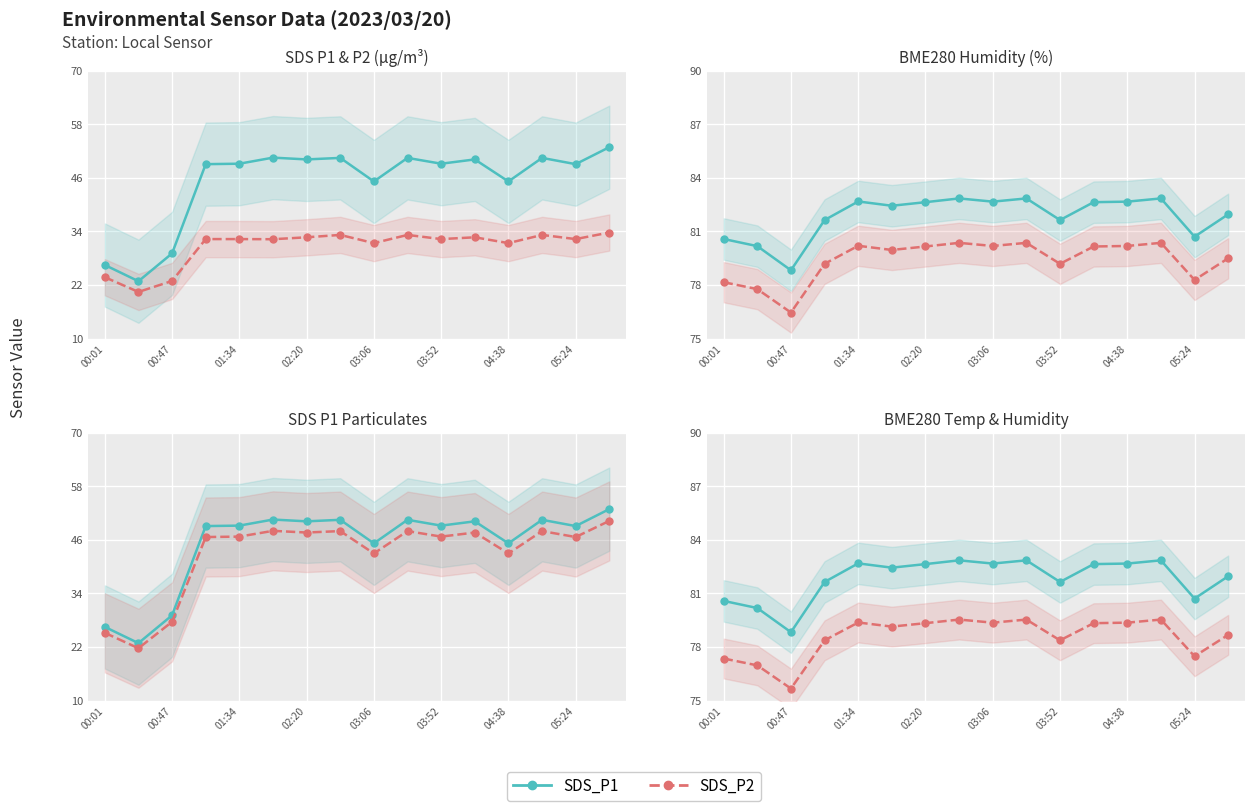

What position from the left is 01:34?

5